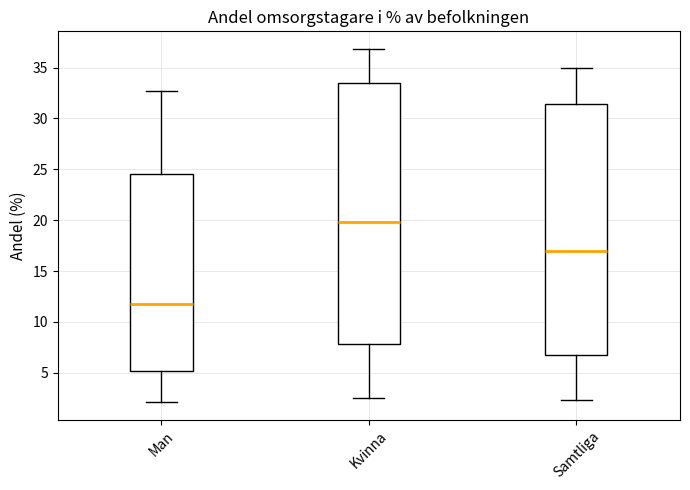

Reading left to right, transcribe this box plot: for each box, give where its median line is, the range the box spans, and where its two whiskers end, as read against the y-axis. The values are not printed on the chart, so give them approximately, as read against the axis.

Man: median 12.0, box 5.0 to 24.5, whiskers 2.0 to 32.5
Kvinna: median 20.0, box 8.0 to 33.5, whiskers 2.5 to 37.0
Samtliga: median 17.0, box 7.0 to 31.5, whiskers 2.5 to 35.0